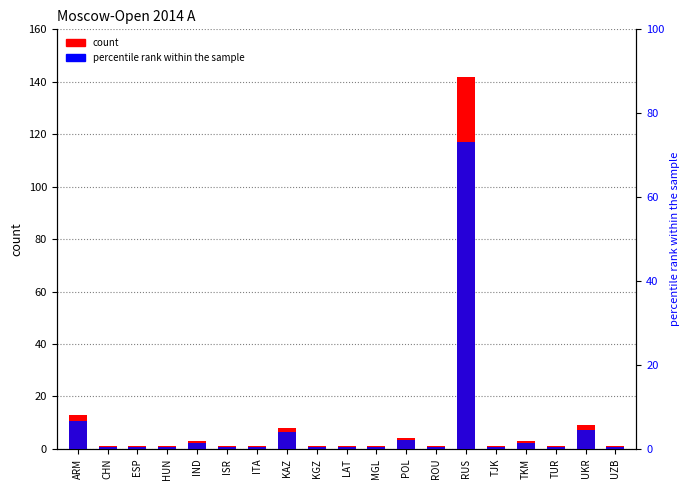

What is the difference between the maximum and second lowest values in the percentile rank within the sample series?

72.7